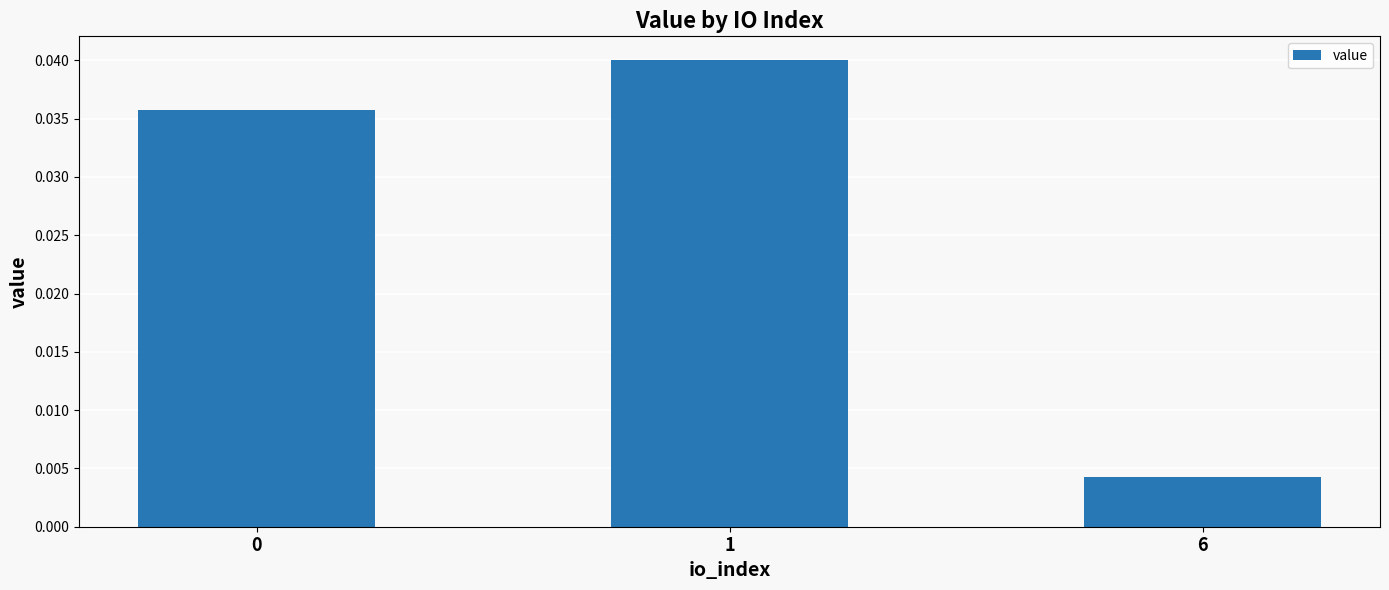

Which label corresponds to the smallest value in the chart?

6